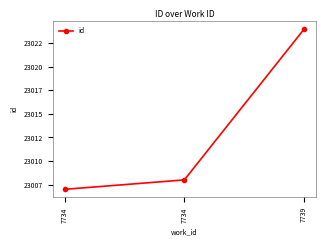

List the labels in order of value, smallest first.

7734, 7734, 7739